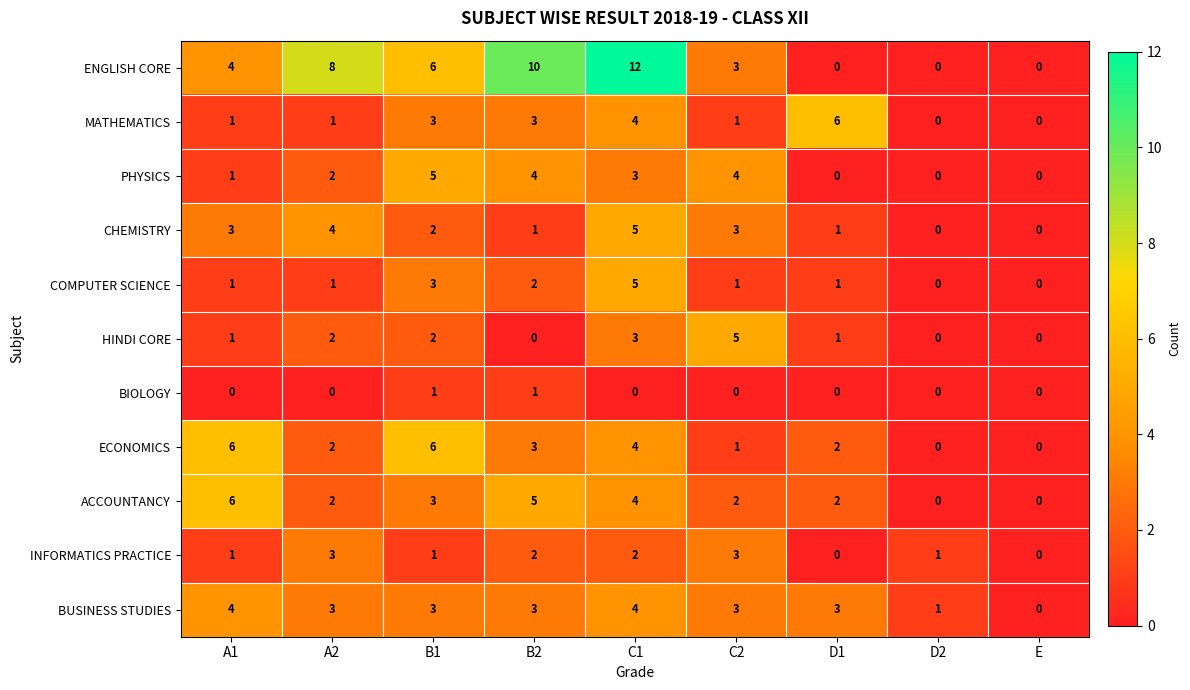

Which series has the largest total across all categories?

ENGLISH CORE